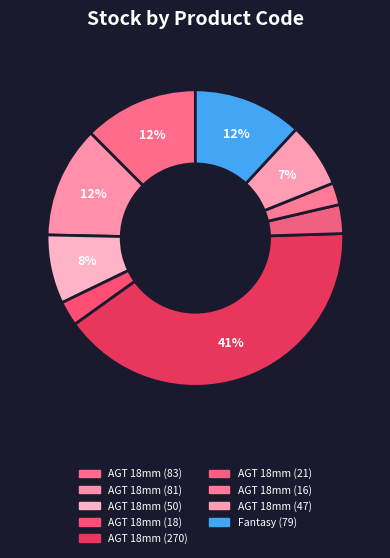

Count the number of slices in the pie.

9